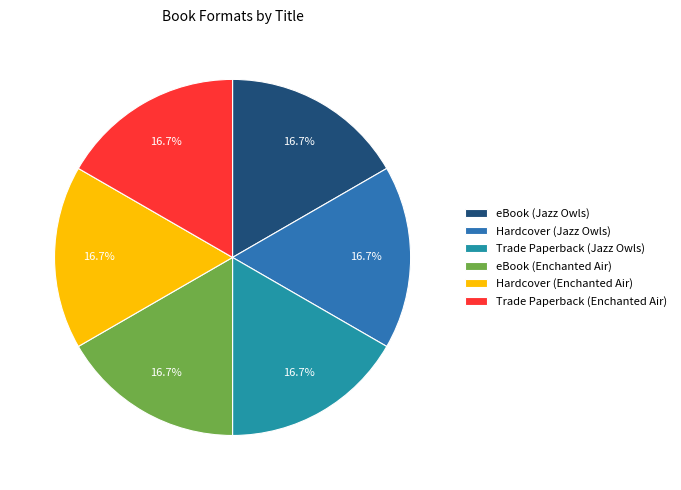

To the nearest percent, what portion does Trade Paperback (Enchanted Air) represent?

17%